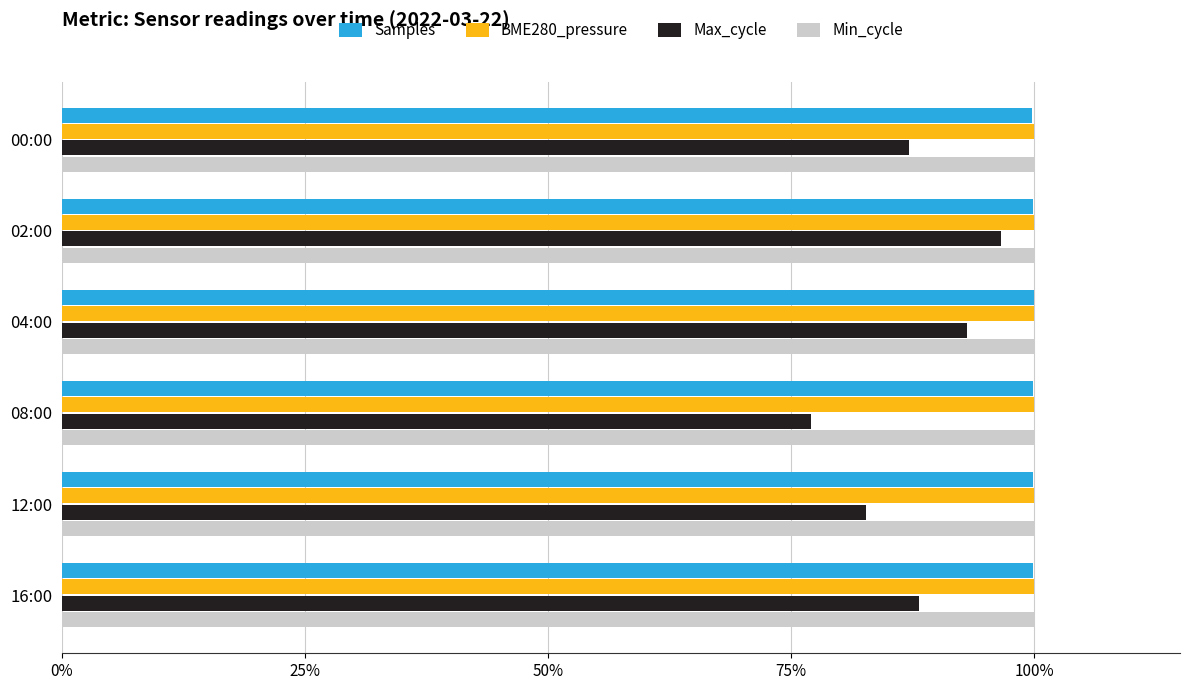

Is it true that Samples equals 144.9 at 04:00?

False